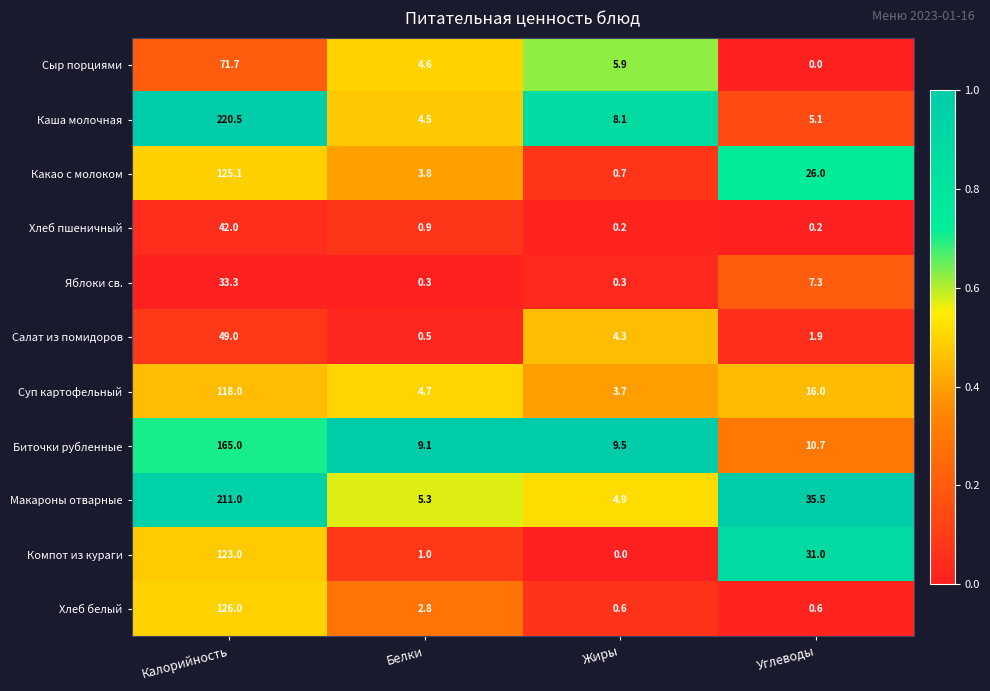

The value of Суп картофельный at Жиры is 6.2. True or false?

False